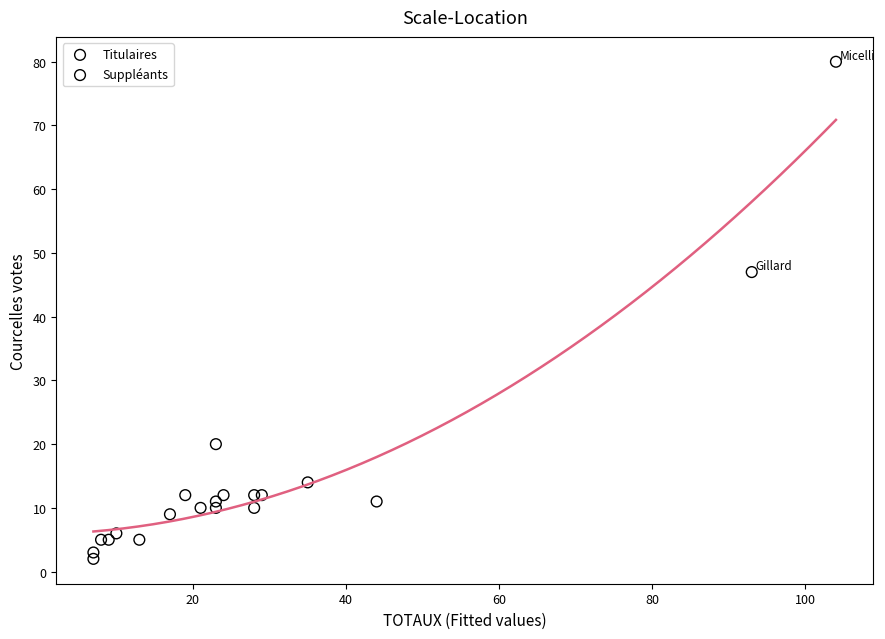

Which series has the widest spread of Y values?

Titulaires